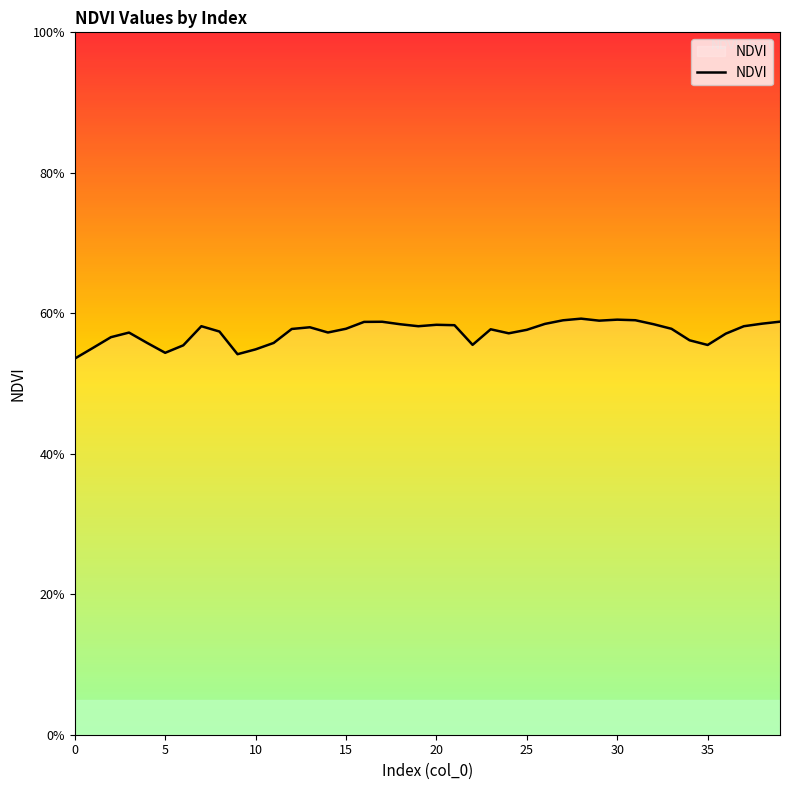

What is the value of the 15th point from the left?

0.6